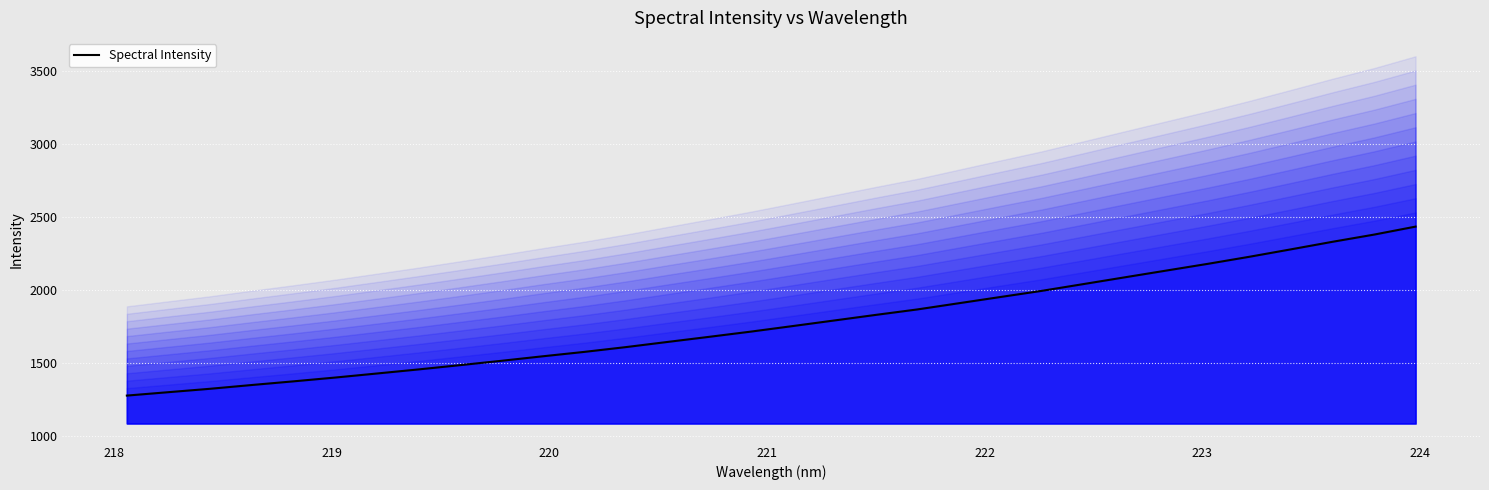

What is the minimum value for Spectral Intensity?

1275.3